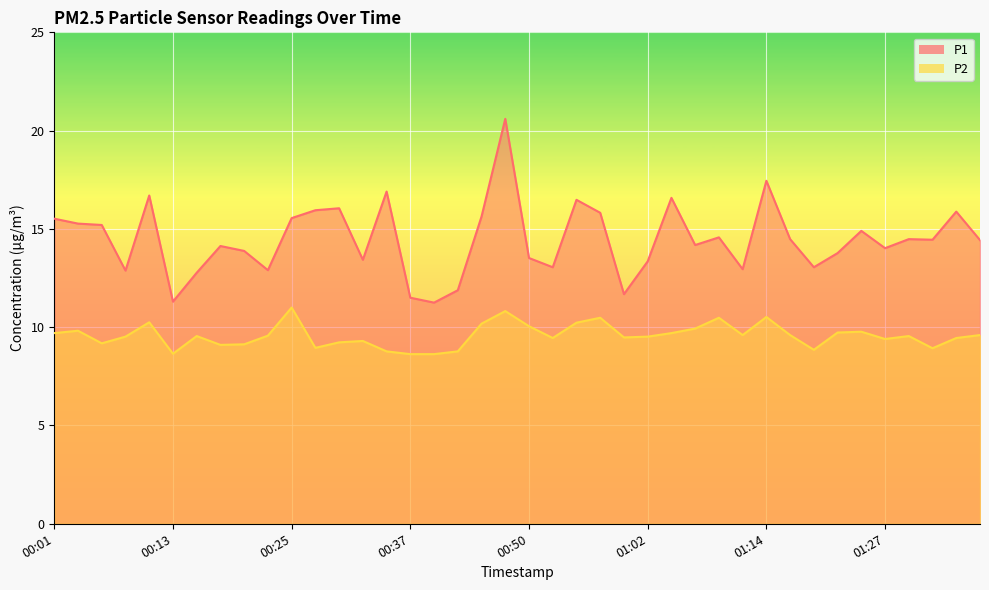

In P1, how many points are lower than both neighbors (excluding endpoints)?

12